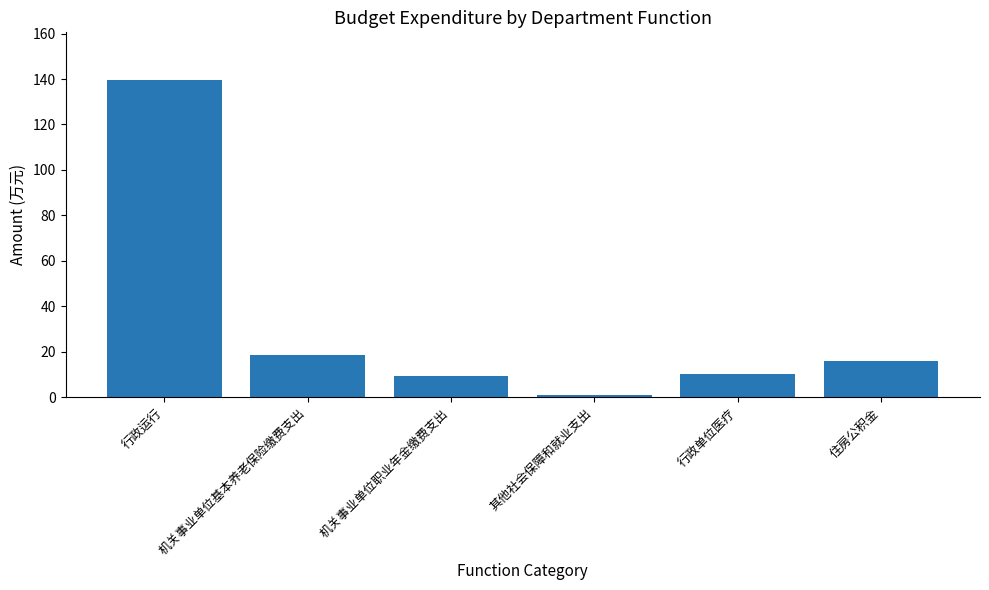

Read the value at 机关事业单位基本养老保险缴费支出.

18.6